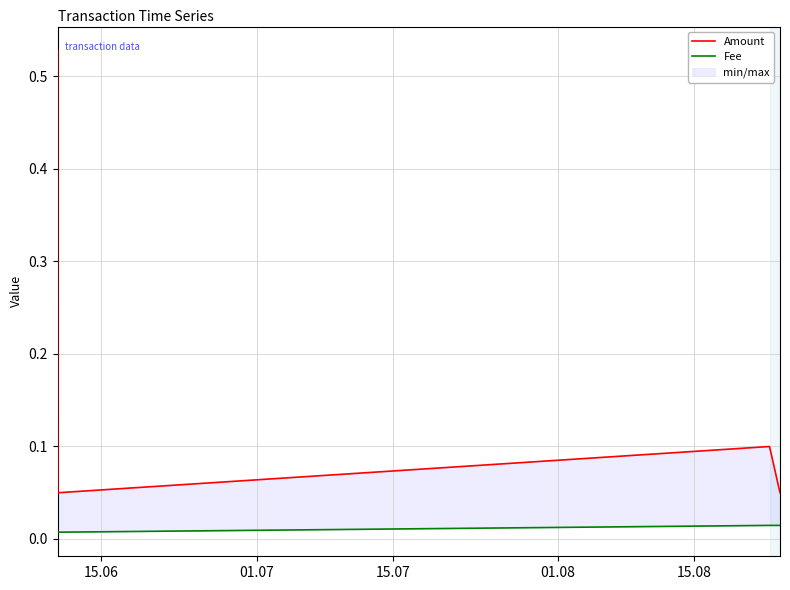

What is the value of the Amount point at the 3rd from the left?

0.1